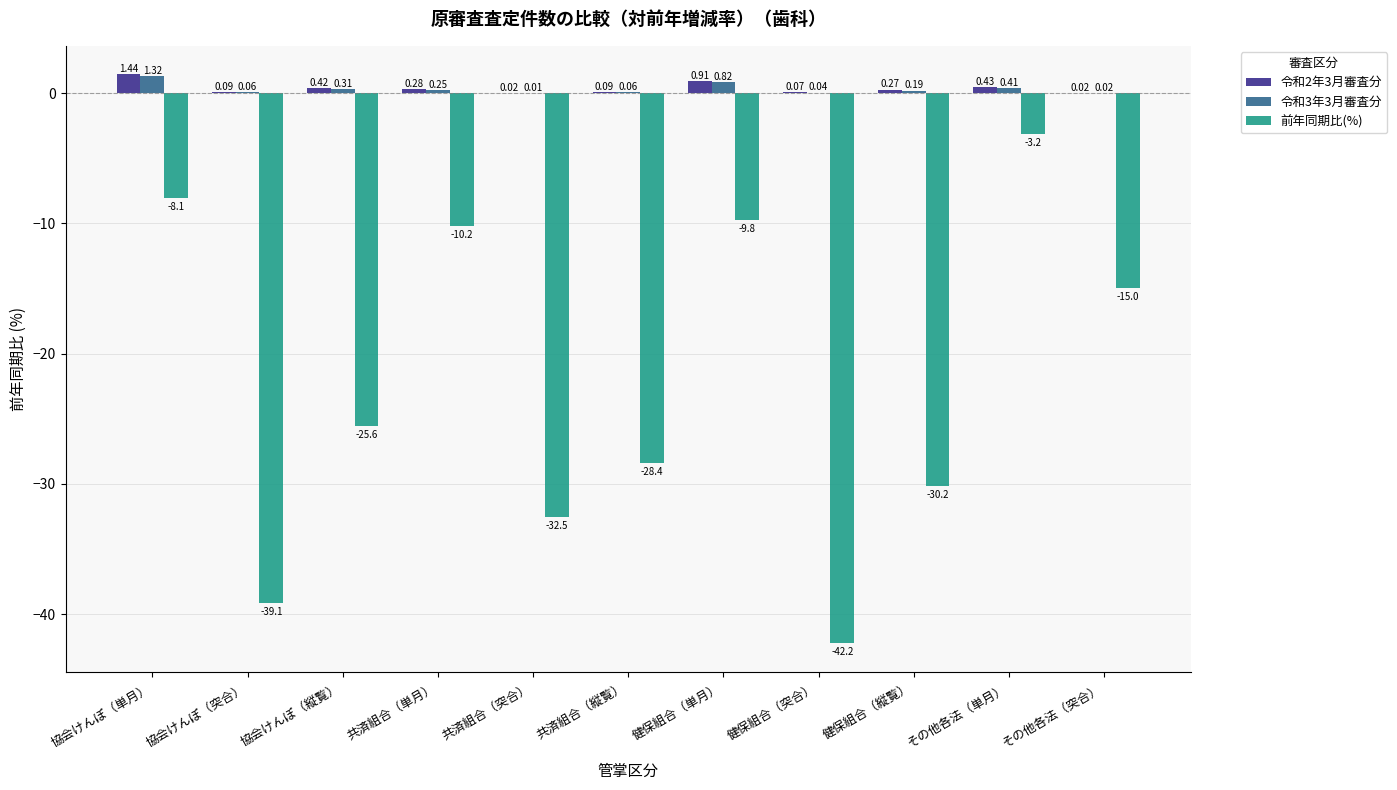

Which category has the highest value in the 令和2年3月審査分 series?

協会けんぽ（単月）